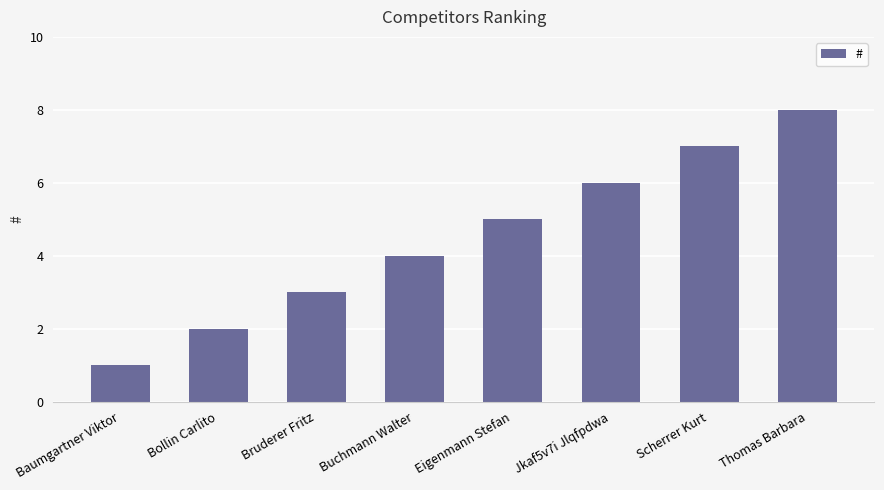

True or false: the data shows 8 at Thomas Barbara.

True